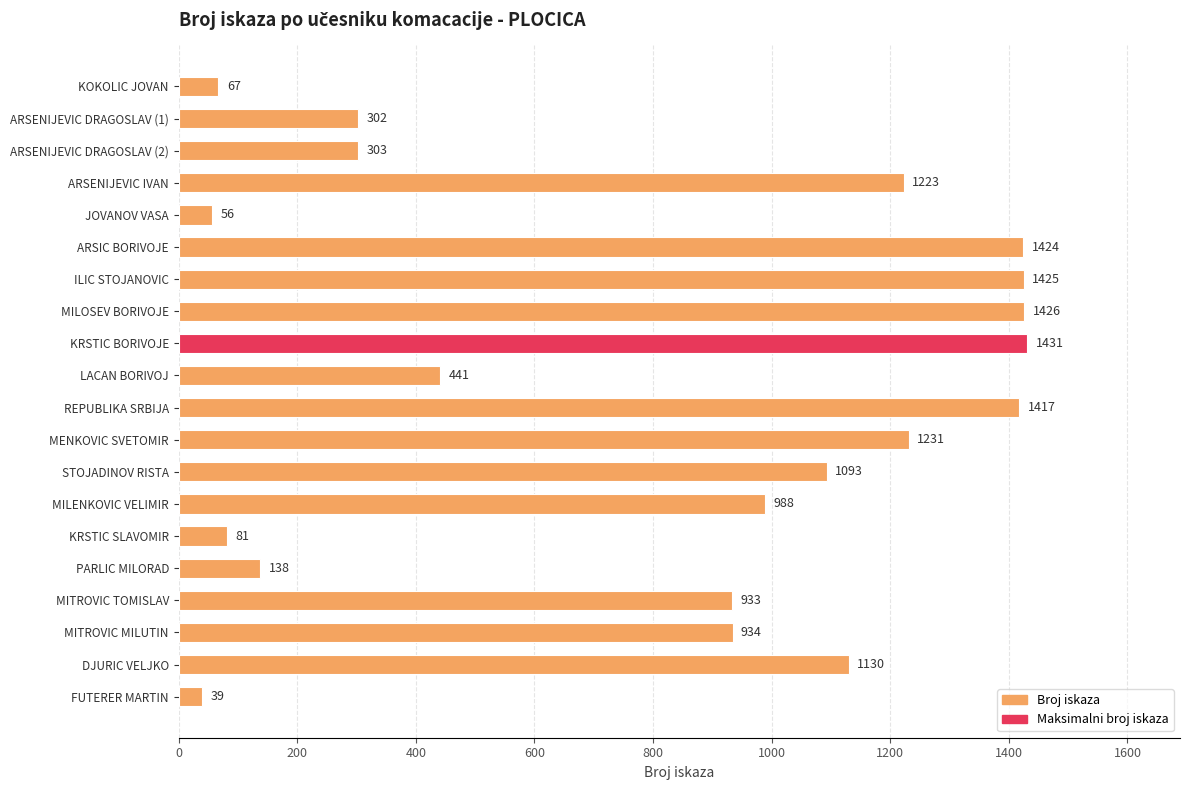

What is the change in value from JOVANOV VASA to KRSTIC BORIVOJE?

+1375